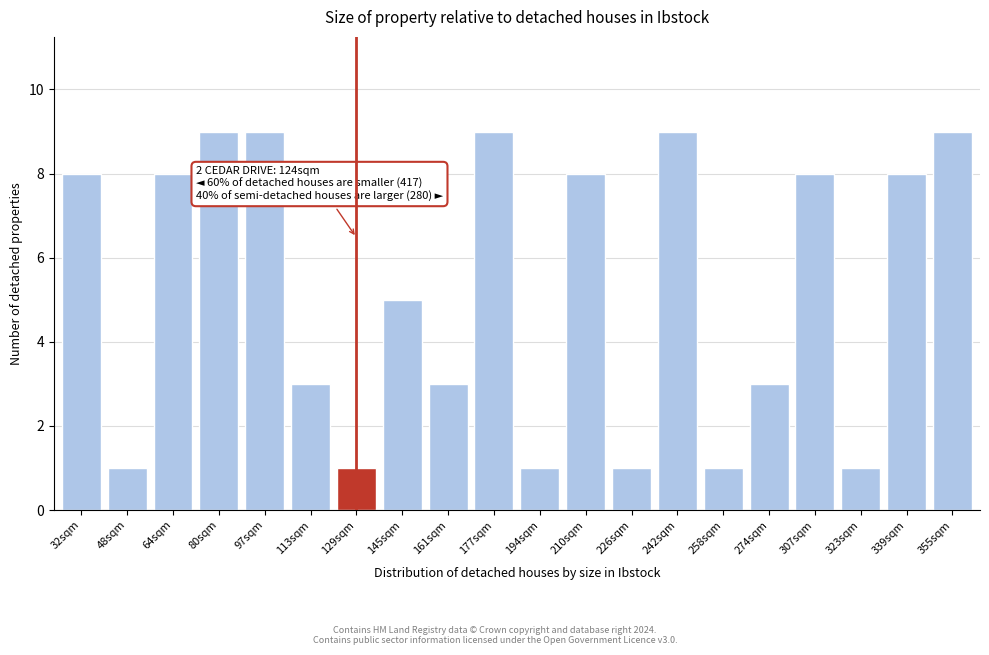

Reading left to right, what are all the values shown in this chart?

32sqm=8	48sqm=1	64sqm=8	80sqm=9	97sqm=9	113sqm=3	129sqm=1	145sqm=5	161sqm=3	177sqm=9	194sqm=1	210sqm=8	226sqm=1	242sqm=9	258sqm=1	274sqm=3	307sqm=8	323sqm=1	339sqm=8	355sqm=9